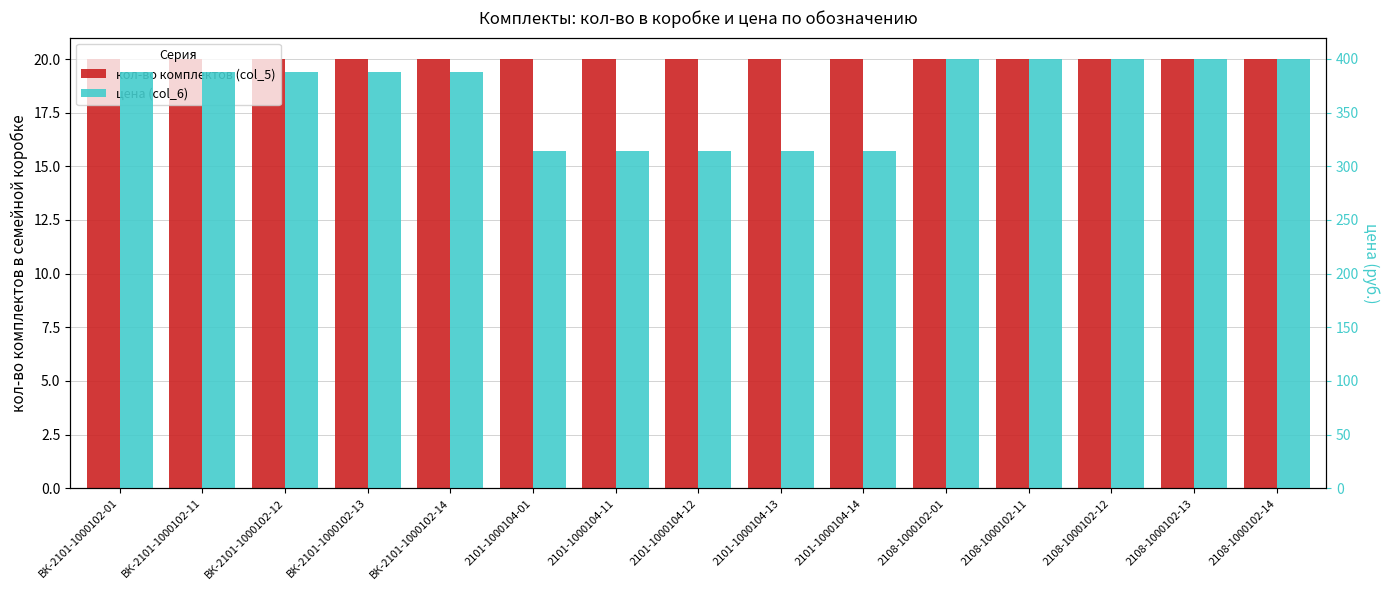

Reading left to right, transcribe all the data shown in this chart.

кол-во комплектов (col_5): ВК-2101-1000102-01=20.0	ВК-2101-1000102-11=20.0	ВК-2101-1000102-12=20.0	ВК-2101-1000102-13=20.0	ВК-2101-1000102-14=20.0	2101-1000104-01=20.0	2101-1000104-11=20.0	2101-1000104-12=20.0	2101-1000104-13=20.0	2101-1000104-14=20.0	2108-1000102-01=20.0	2108-1000102-11=20.0	2108-1000102-12=20.0	2108-1000102-13=20.0	2108-1000102-14=20.0
цена (col_6): ВК-2101-1000102-01=387.5	ВК-2101-1000102-11=387.5	ВК-2101-1000102-12=387.5	ВК-2101-1000102-13=387.5	ВК-2101-1000102-14=387.5	2101-1000104-01=314.5	2101-1000104-11=314.5	2101-1000104-12=314.5	2101-1000104-13=314.5	2101-1000104-14=314.5	2108-1000102-01=399.9	2108-1000102-11=399.9	2108-1000102-12=399.9	2108-1000102-13=399.9	2108-1000102-14=399.9